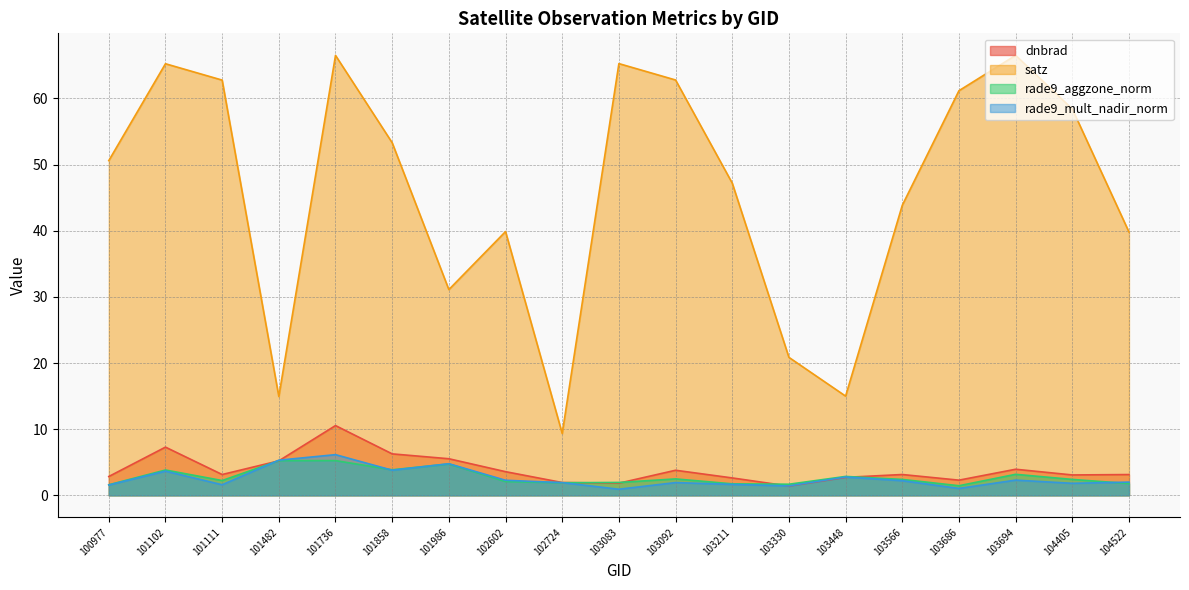

The value of satz at 103211 is 47.2. True or false?

True